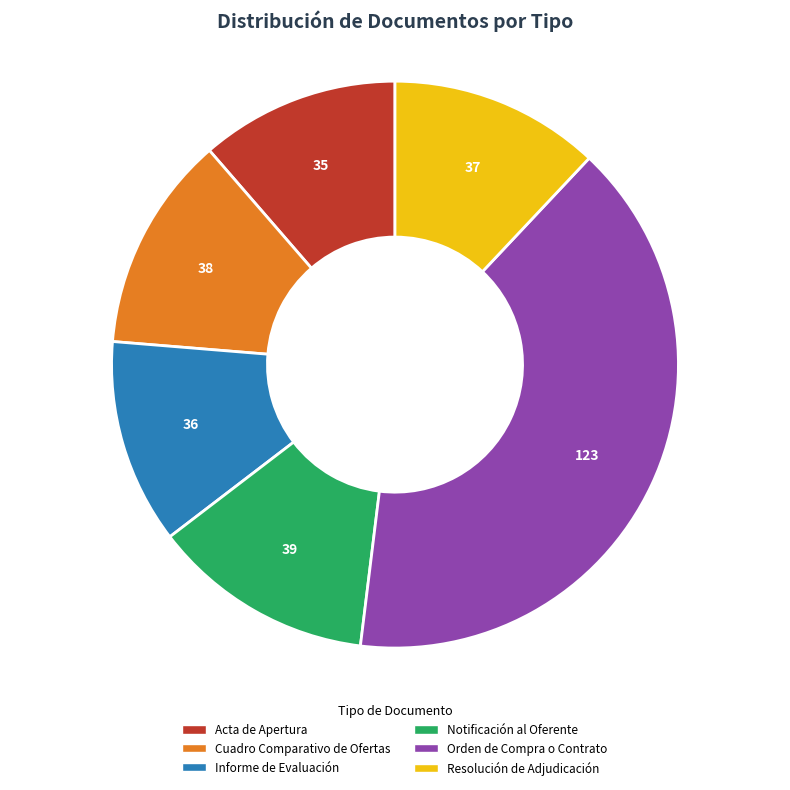

Which slice is the largest?

Orden de Compra o Contrato